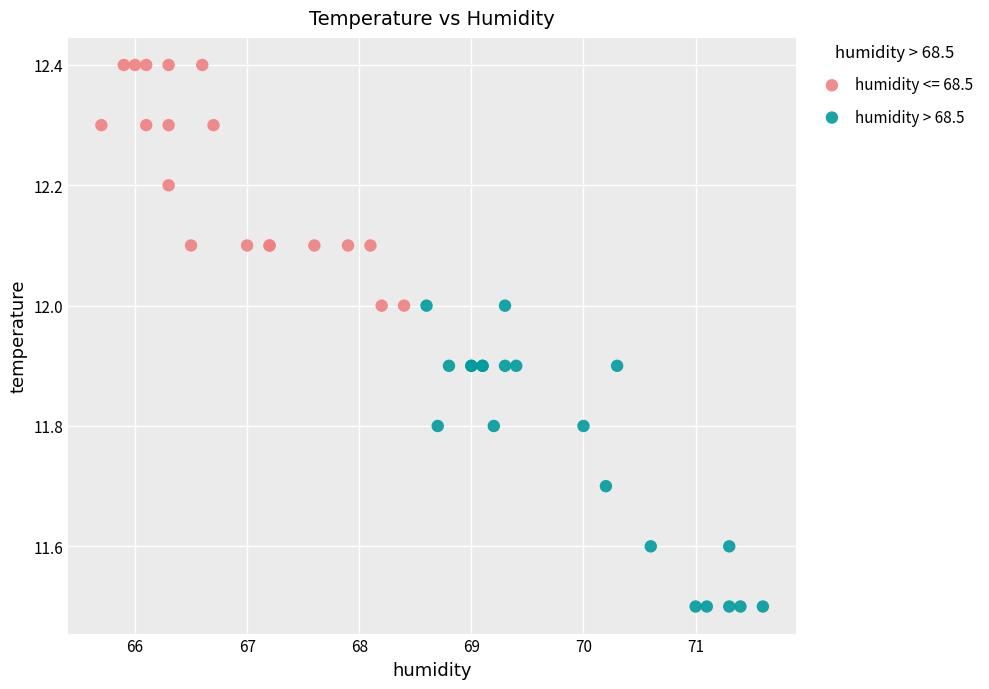

Which series has the widest spread of Y values?

humidity > 68.5